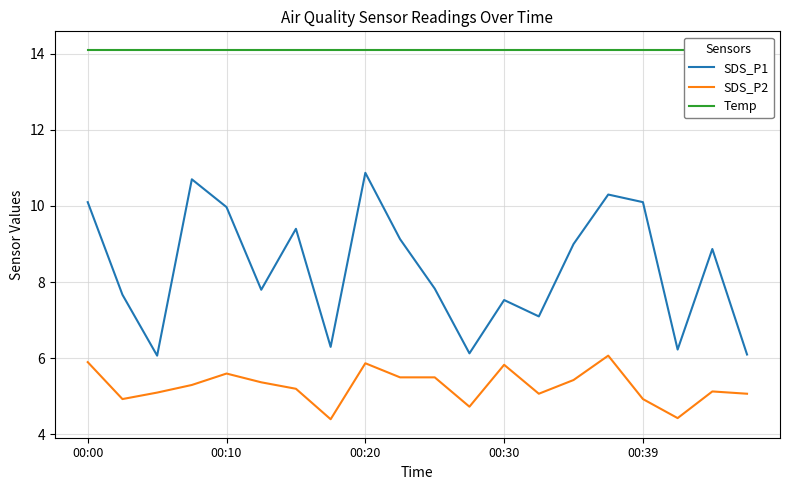

What is the sum of all Temp values?

282.0